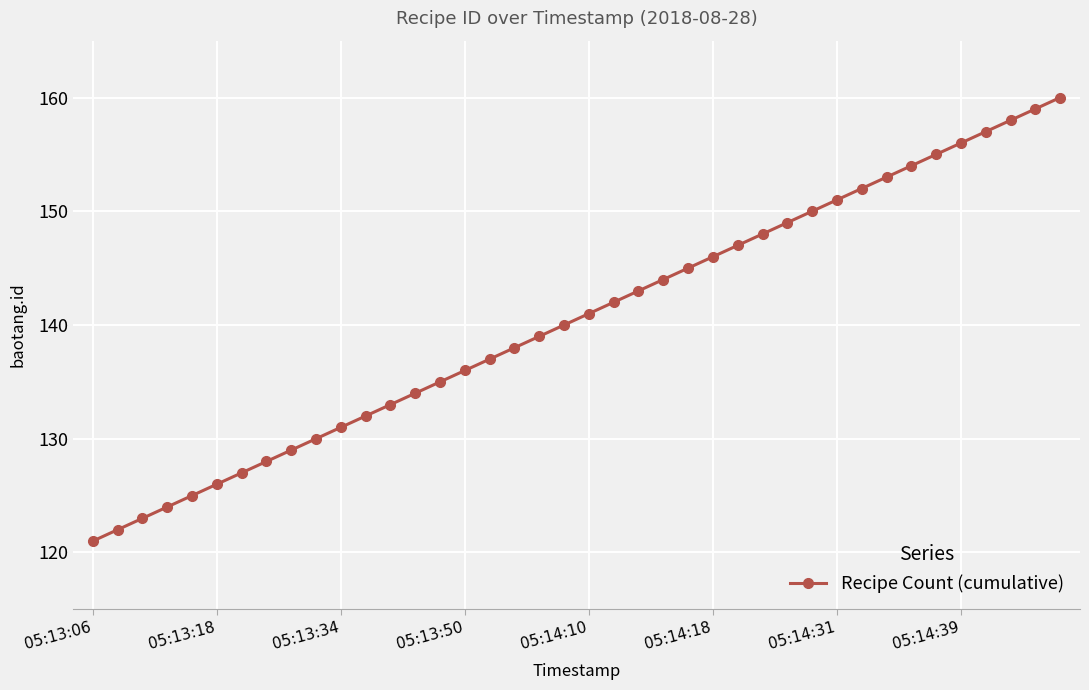

What is the maximum value shown in the chart?

160